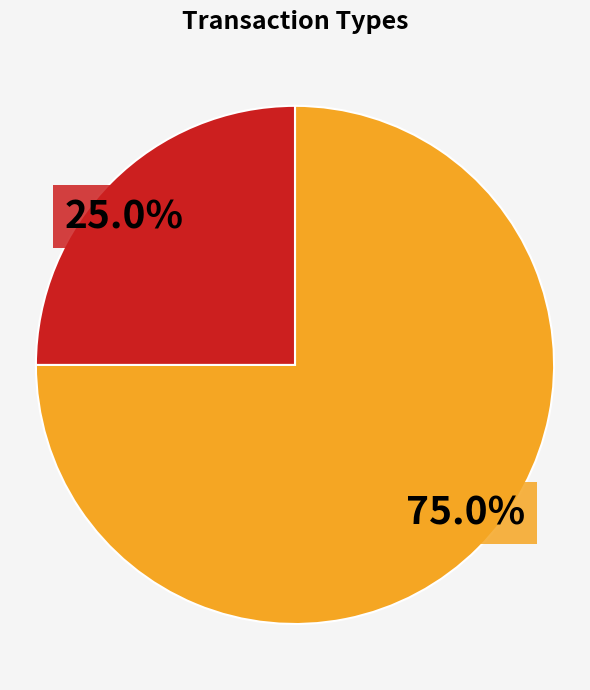

Does any single category account for the majority?

Yes